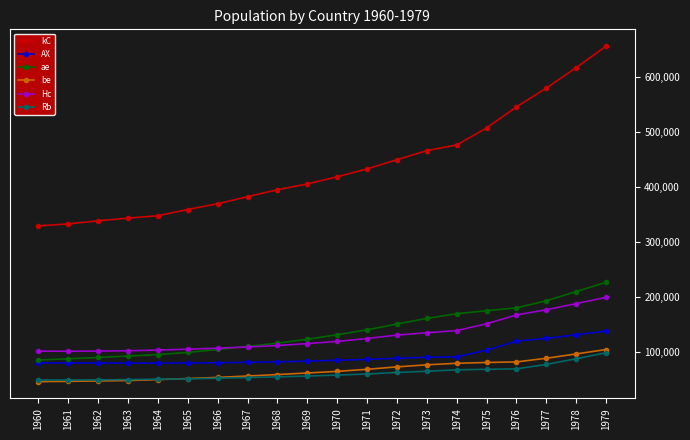

What is the minimum value shown in the chart?

46124